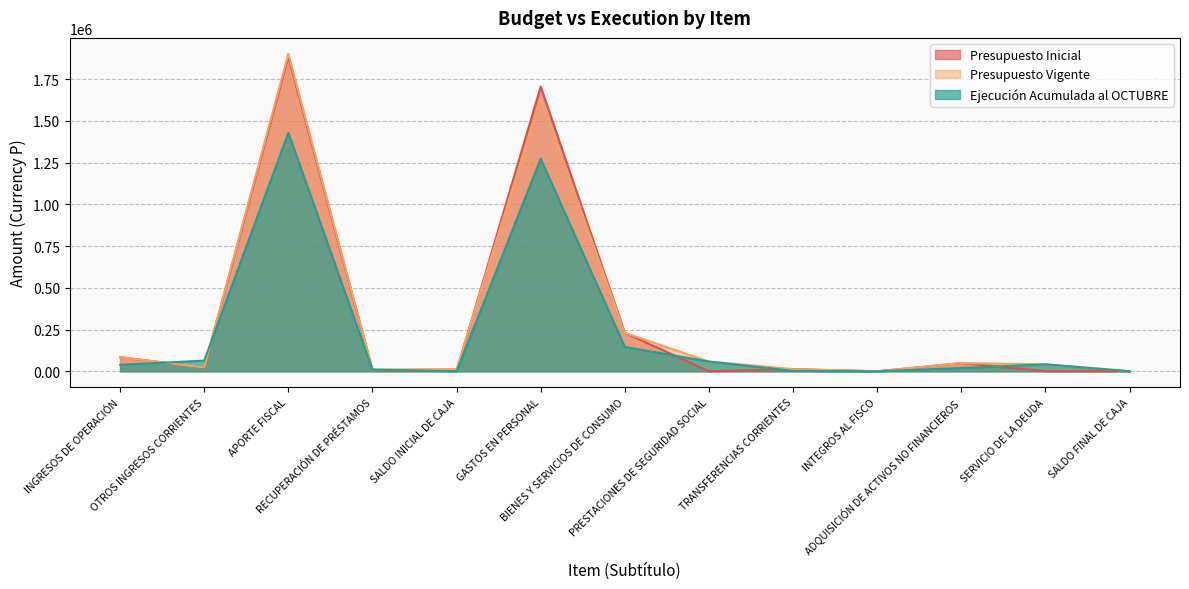

What is the value of the Presupuesto Inicial point at the 7th from the left?

230446